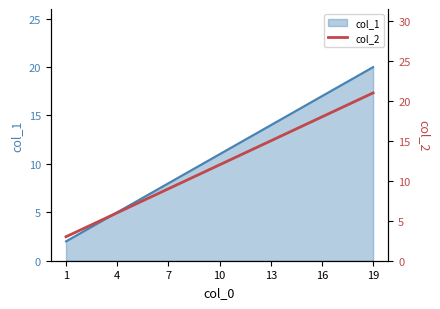

Reading left to right, transcribe all the data shown in this chart.

3	6	9	12	15	18	21